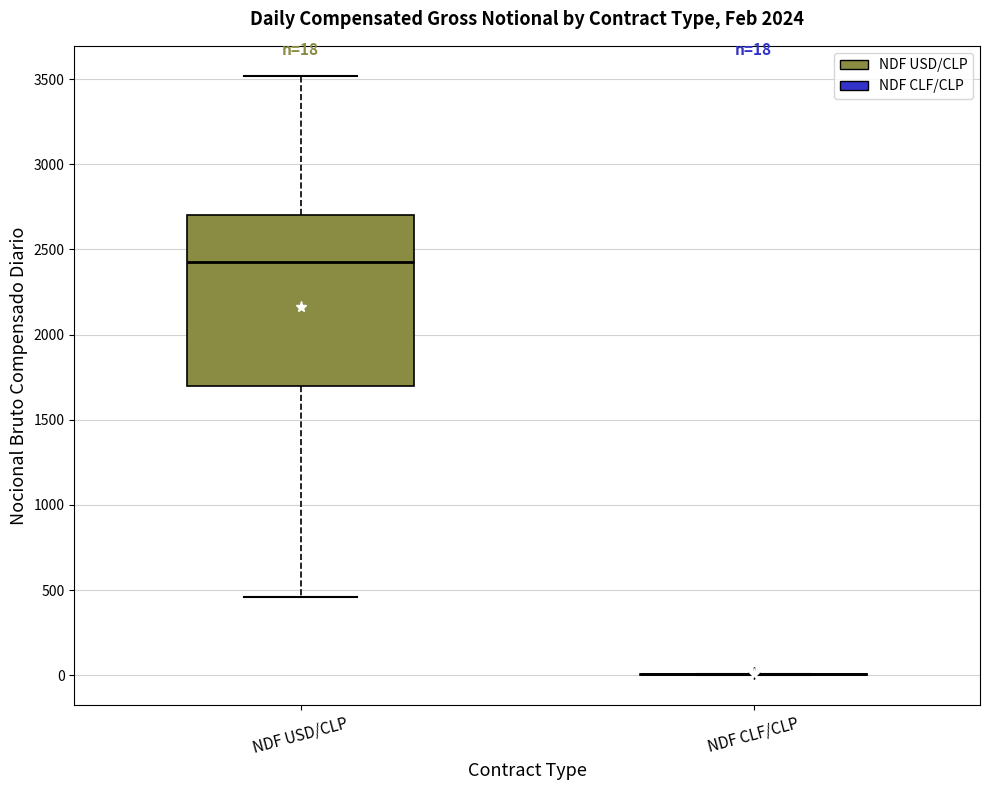

Which box is the tallest, from its lower edge to its upper edge?

NDF USD/CLP